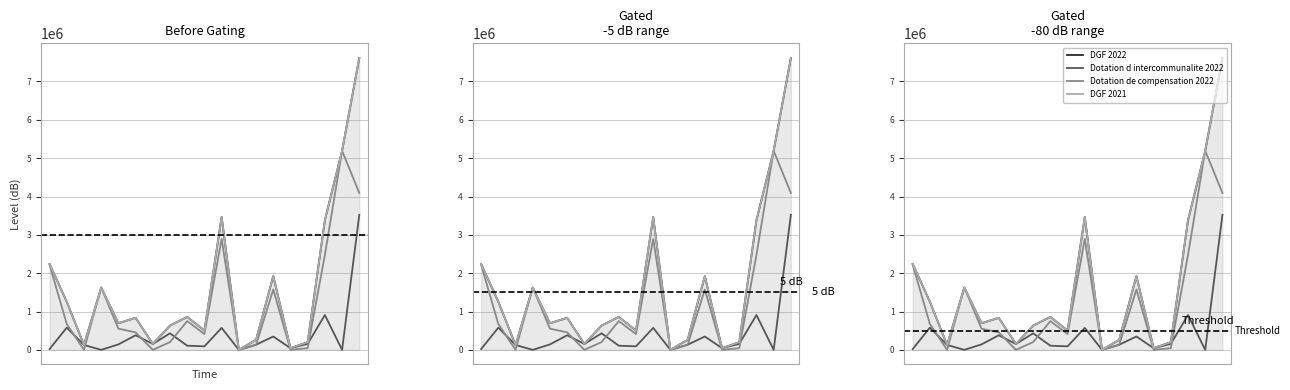

In Dotation de compensation 2022, how many points are higher than both neighbors (excluding endpoints)?

5